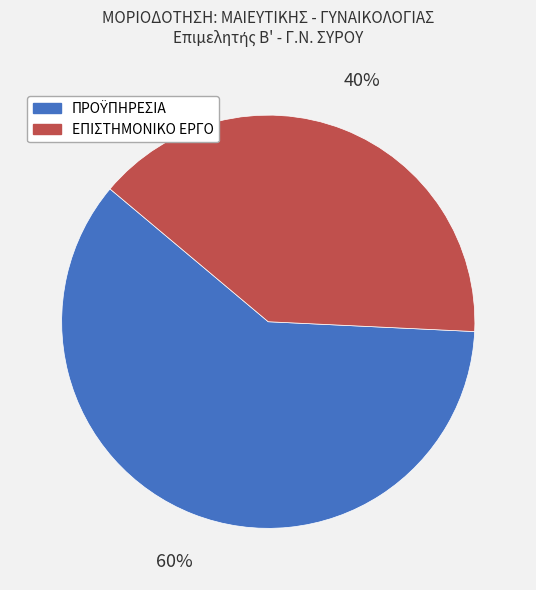

To the nearest percent, what is the average slice percentage?

50%